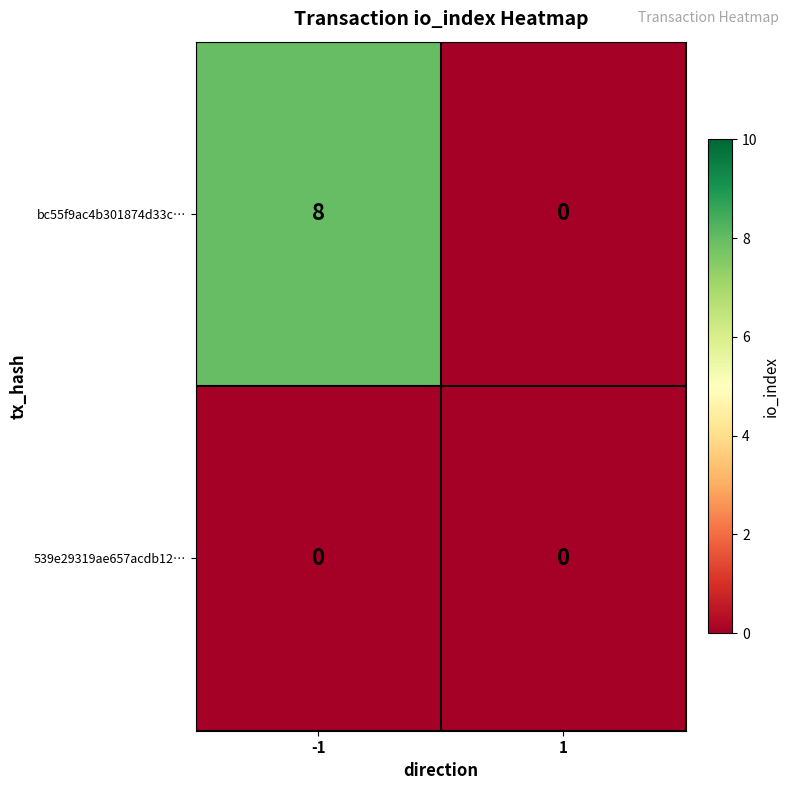

The 539e29319ae657acdb12… series shows 0 at -1. True or false?

True